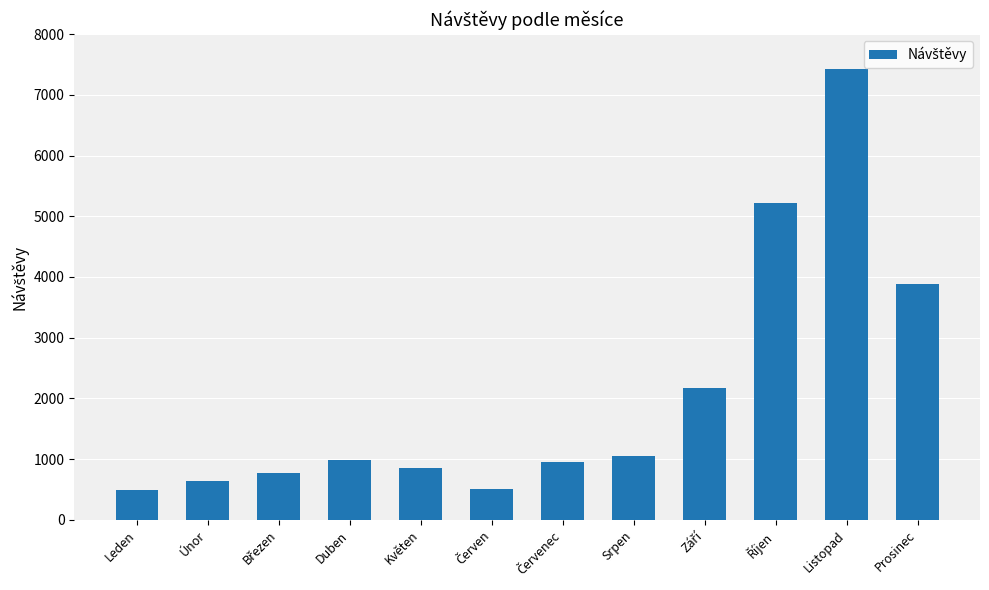

What is the change in value from Únor to Srpen?

+415